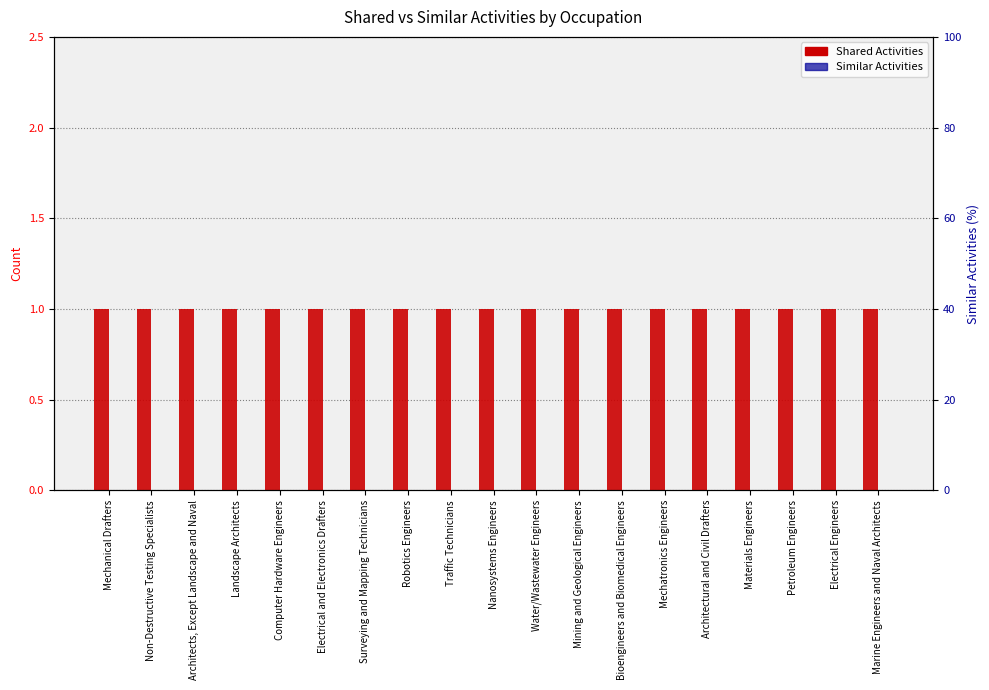

Between Surveying and Mapping Technicians and Materials Engineers, which series saw the biggest shift?

Shared Activities